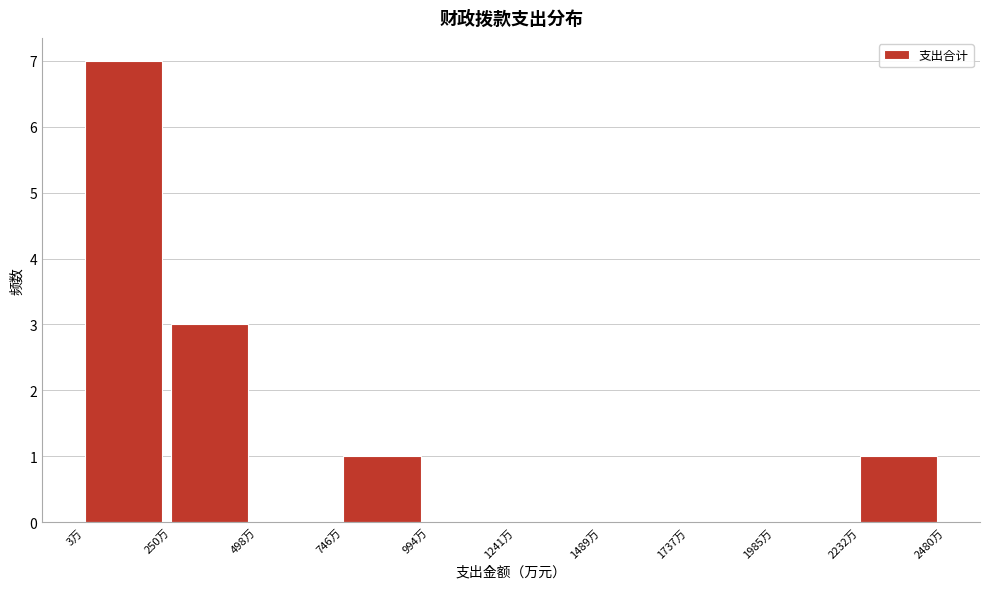

Which range on the x-axis has the tallest bar?

0 to 250